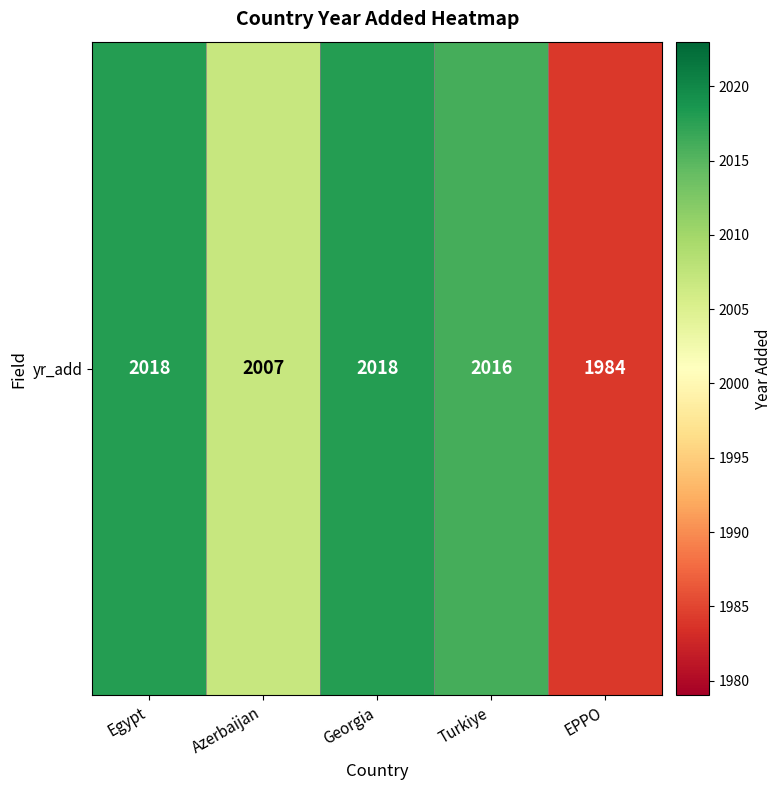

What is the sum of all values?

10043